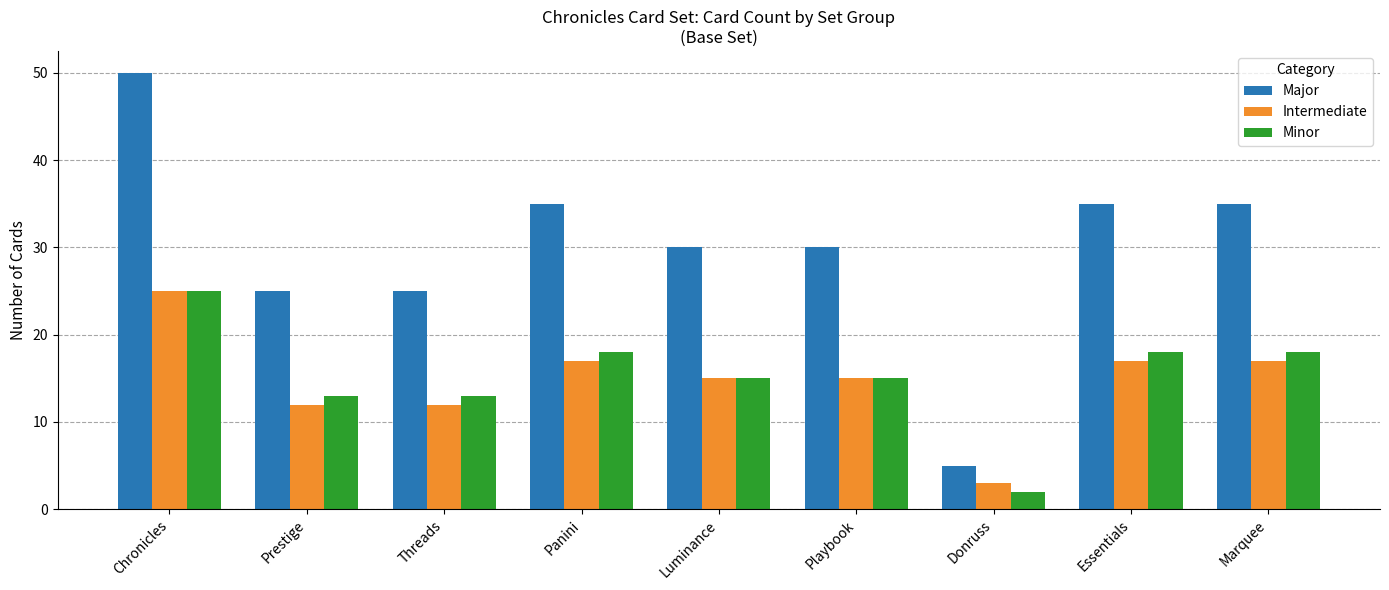

What is the greatest value displayed?

50